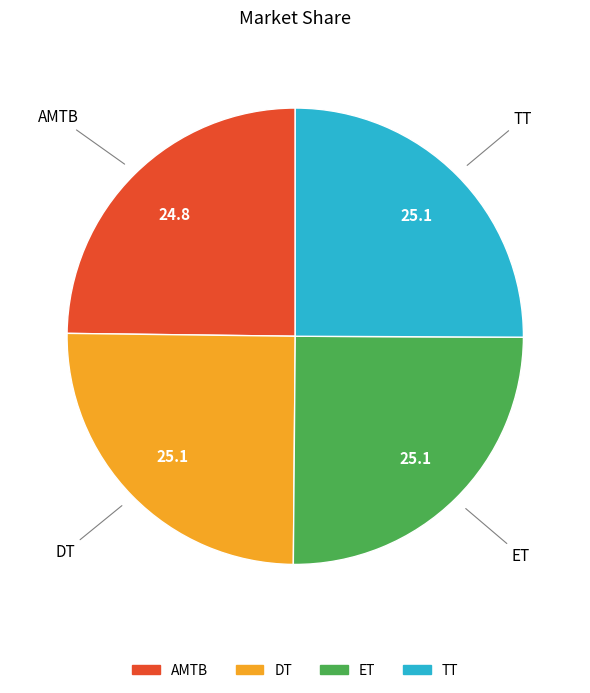

What is the ratio of the value at TT to the value at ET?

1.0